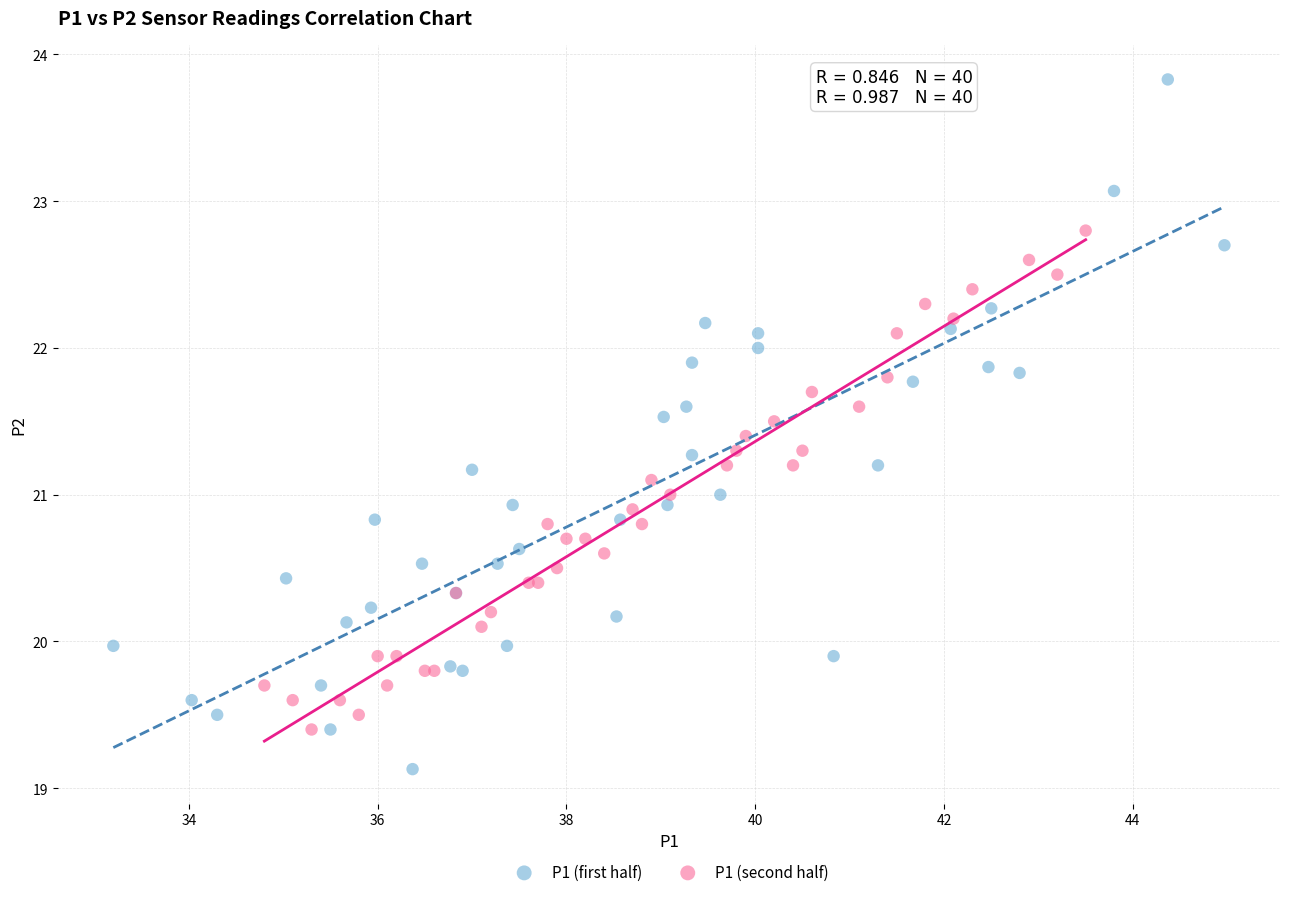

Which series reaches the maximum Y coordinate?

P1 (first half)